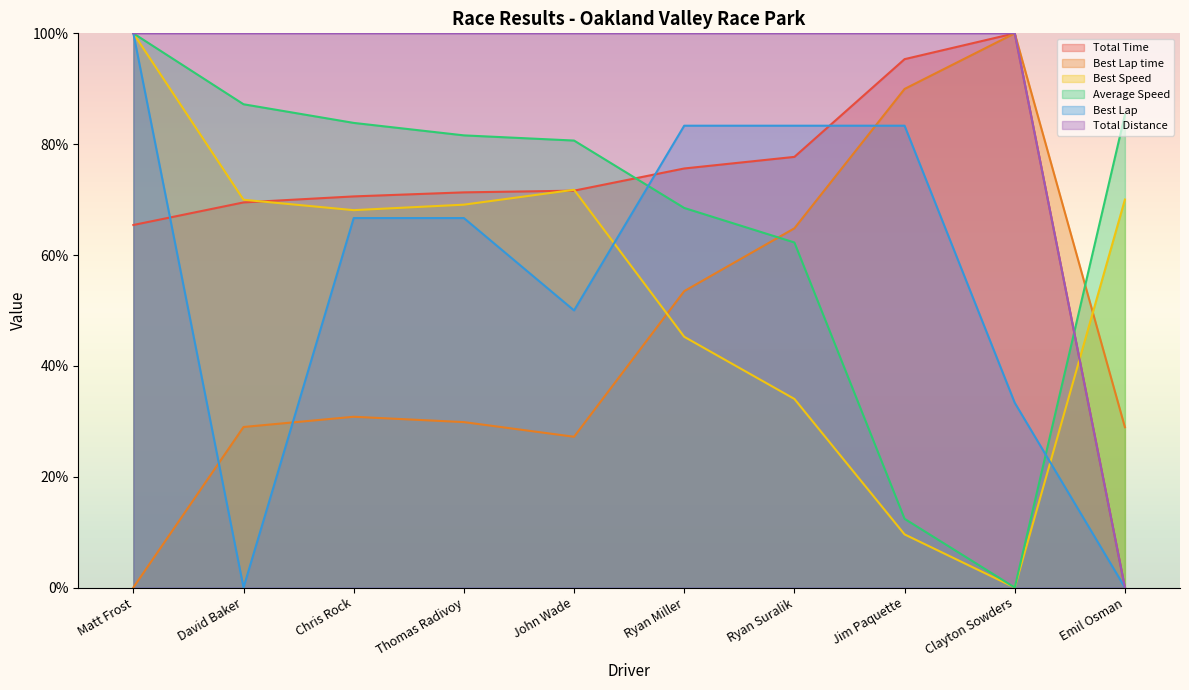

True or false: Average Speed has more than 0 interior local peaks.

False